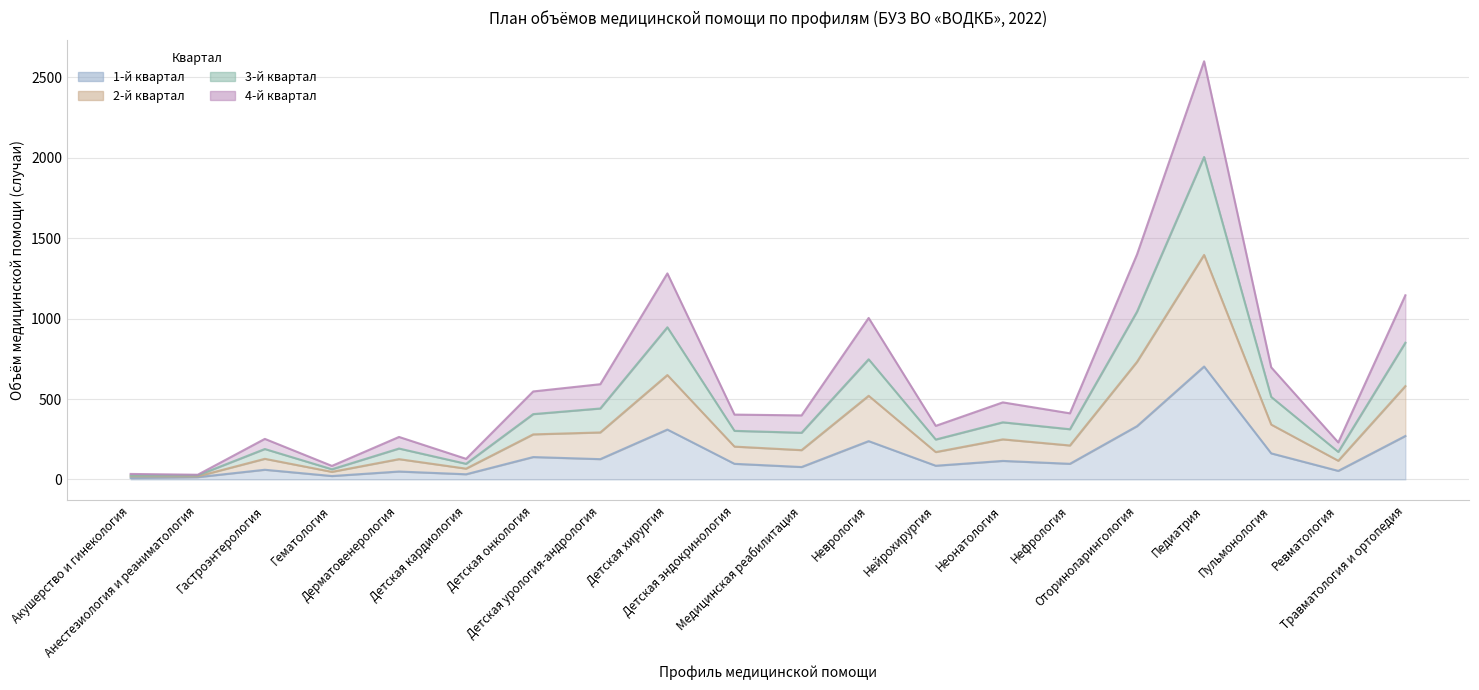

How many values in the 2-й квартал series exceed 411?

9